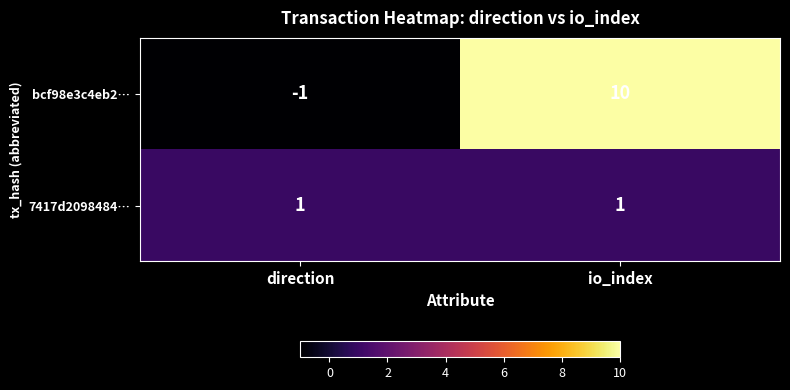

At how many categories does at least one series exceed 8?

1